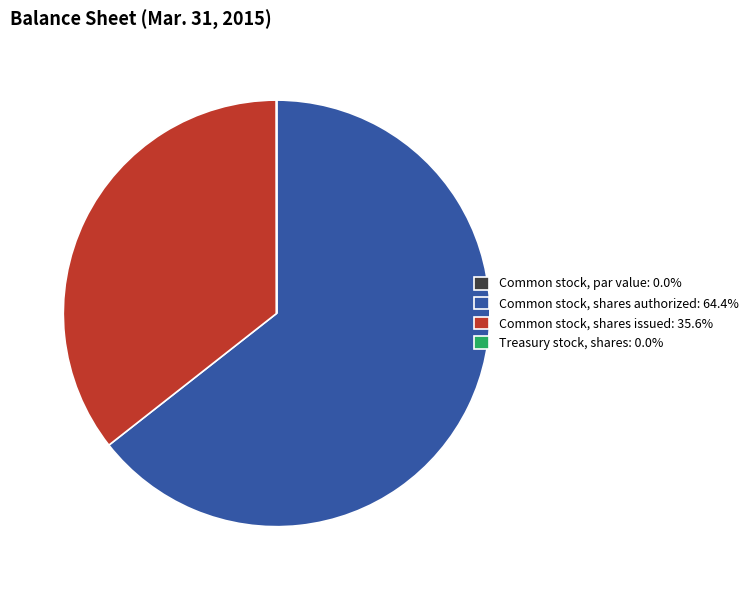

Which has a higher value, Common stock, shares issued or Common stock, shares authorized?

Common stock, shares authorized